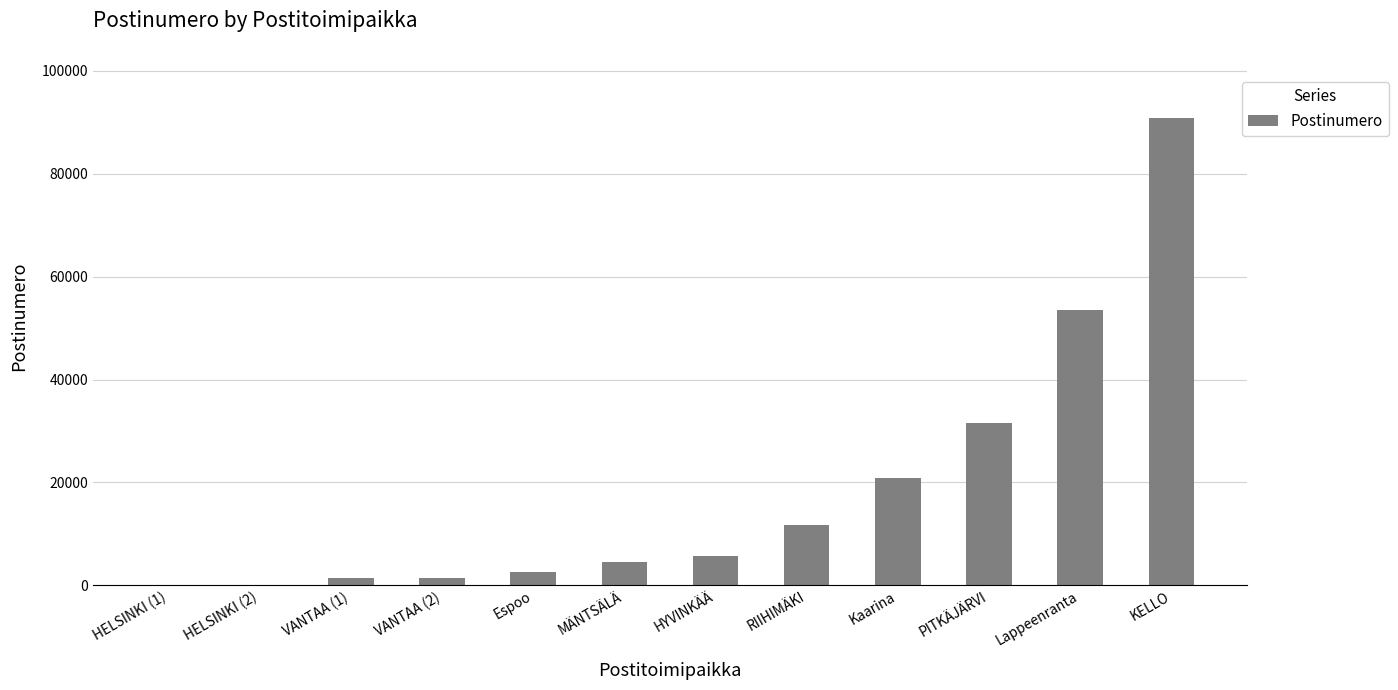

Where is the data nearest to the value 45460?

Lappeenranta